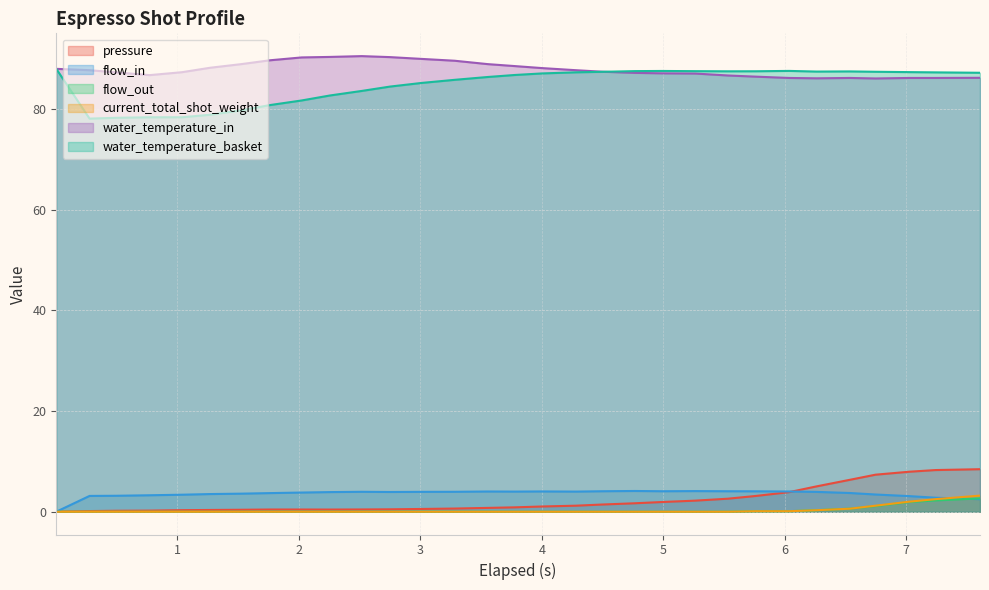

Does the chart display data point markers on the line(s)?

No